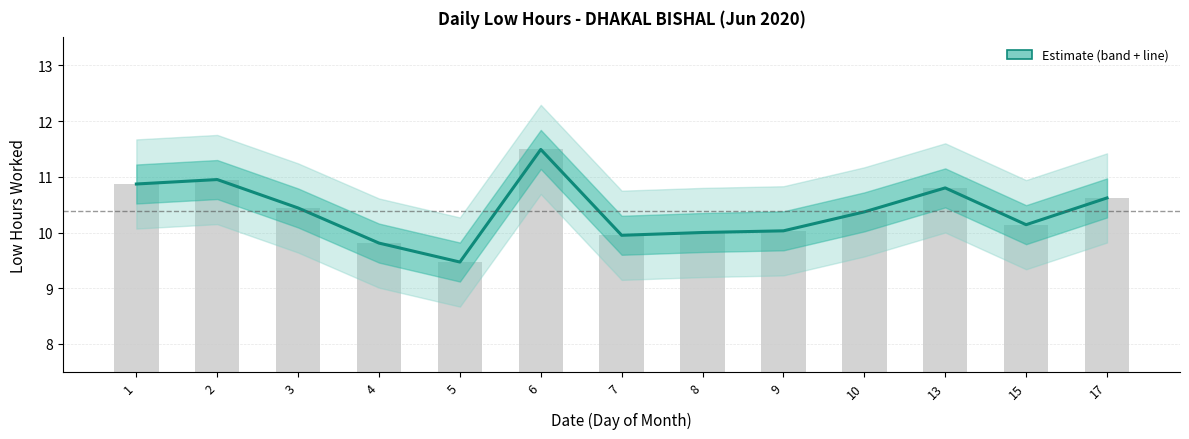

Reading left to right, transcribe all the data shown in this chart.

10.9	10.9	10.4	9.8	9.5	11.5	9.9	10.0	10.0	10.4	10.8	10.1	10.6